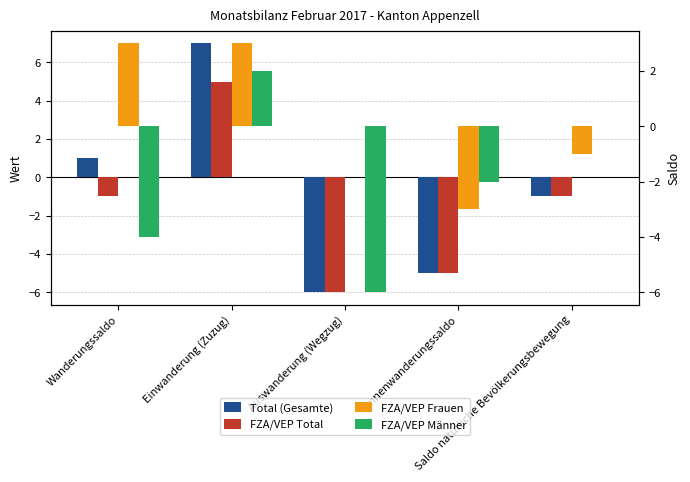

What is the approximate value of FZA/VEP Männer at Binnenwanderungssaldo?

-2